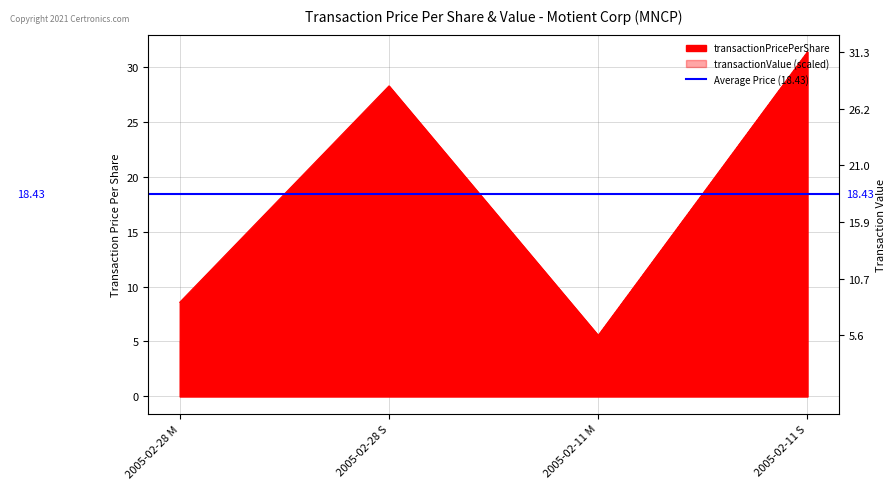

The value of transactionPricePerShare at 2005-02-28 S is 42.8. True or false?

False